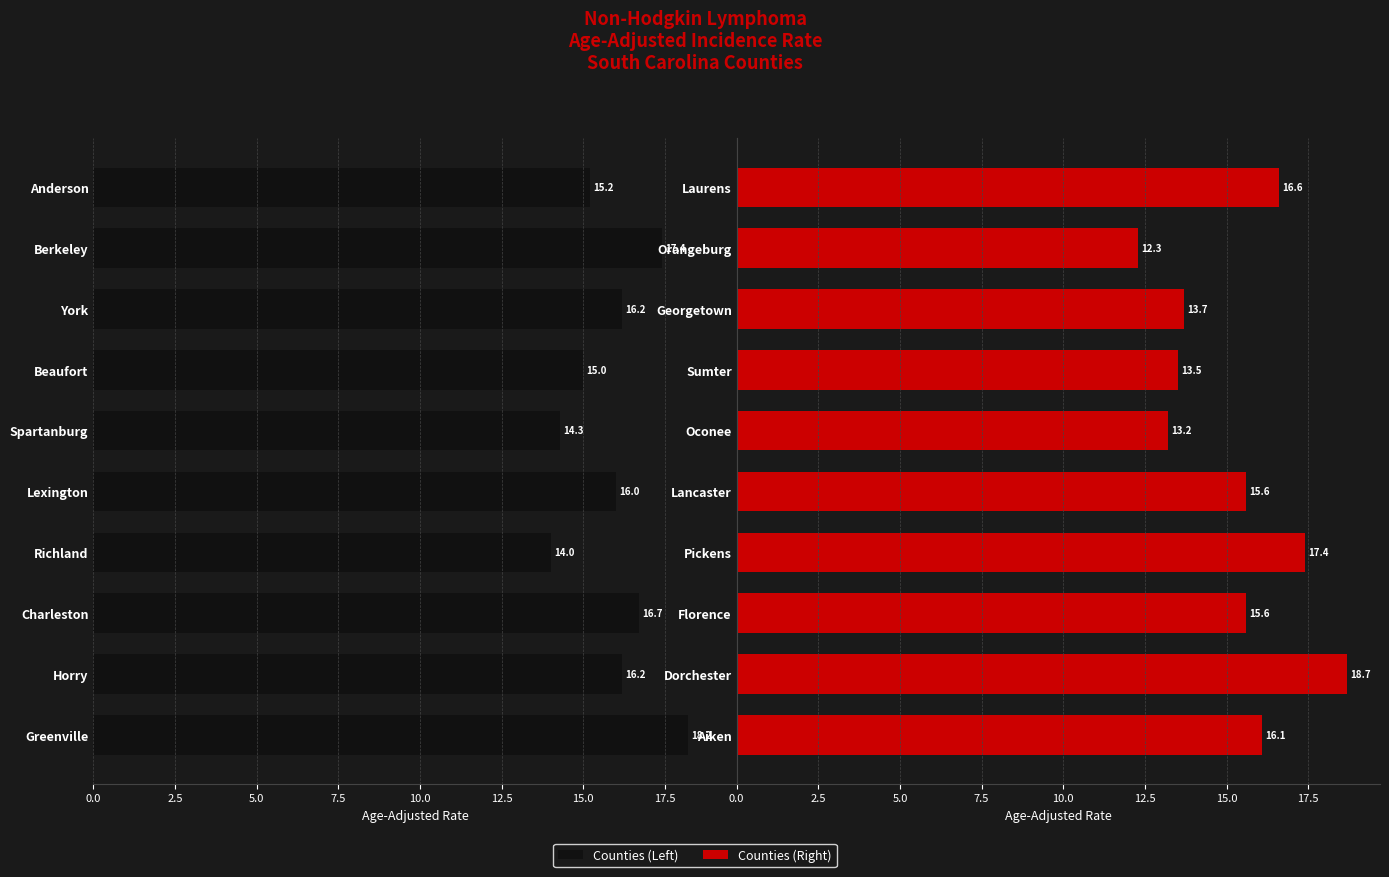

Count the number of data series in this chart.

2